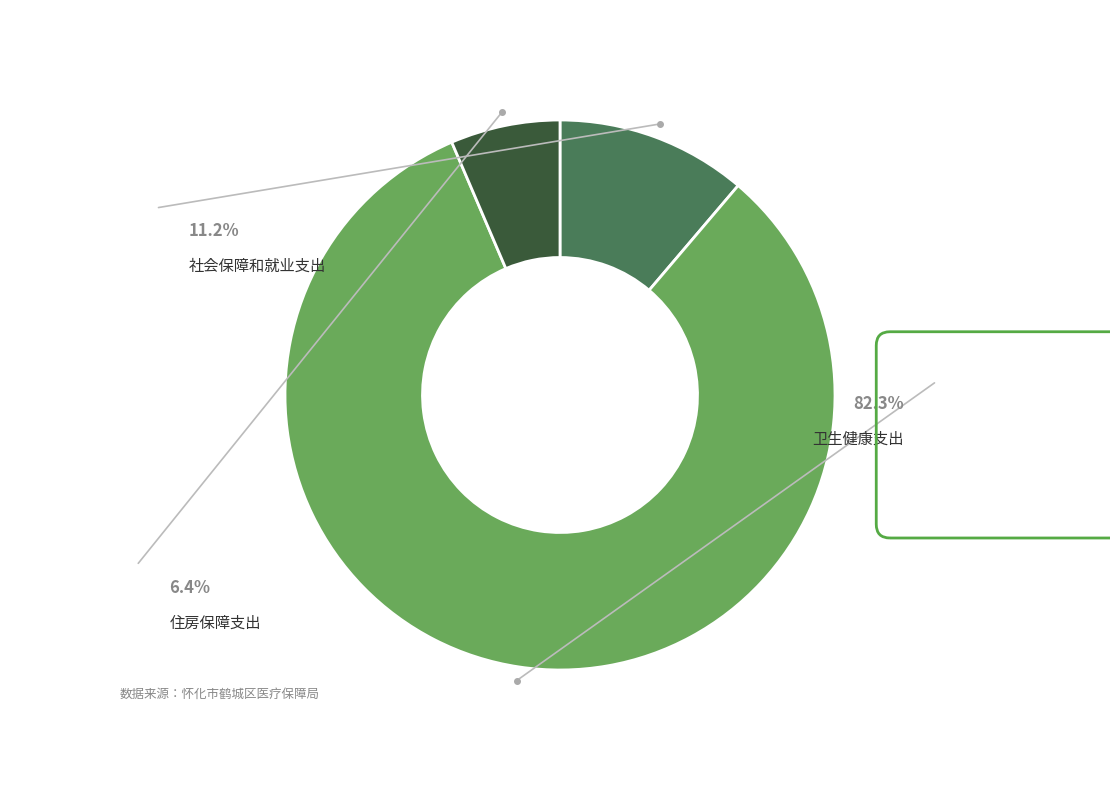

What portion of the pie excludes 住房保障支出?

93.6%